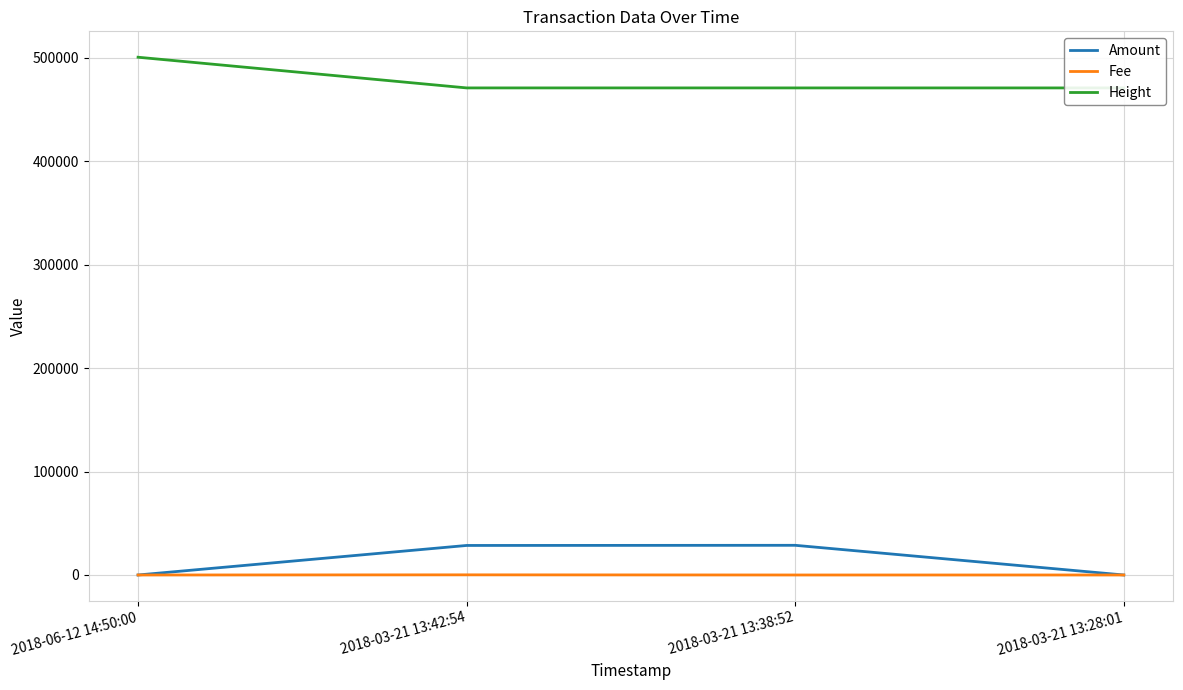

True or false: Fee and Height cross at least once.

False